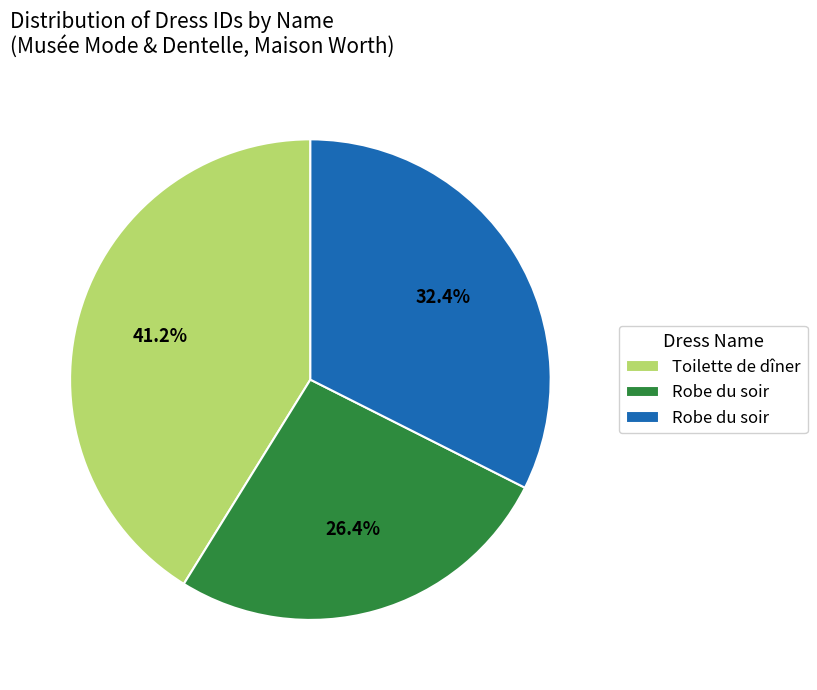

Is there any slice that represents more than half of the pie?

No